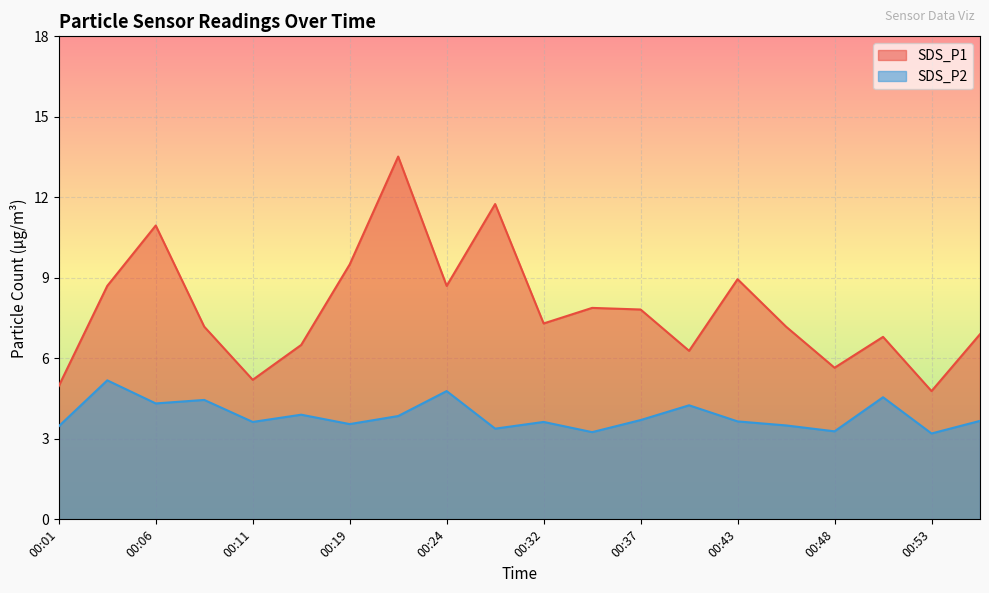

The value of SDS_P2 at 00:53 is 3.2. True or false?

True